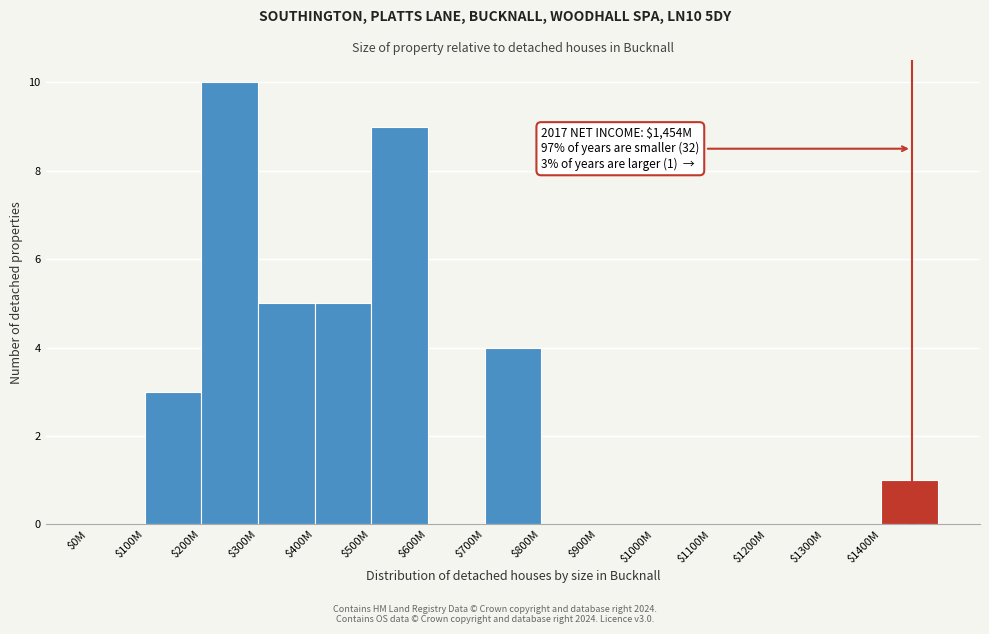

What is the sum of all values?

37